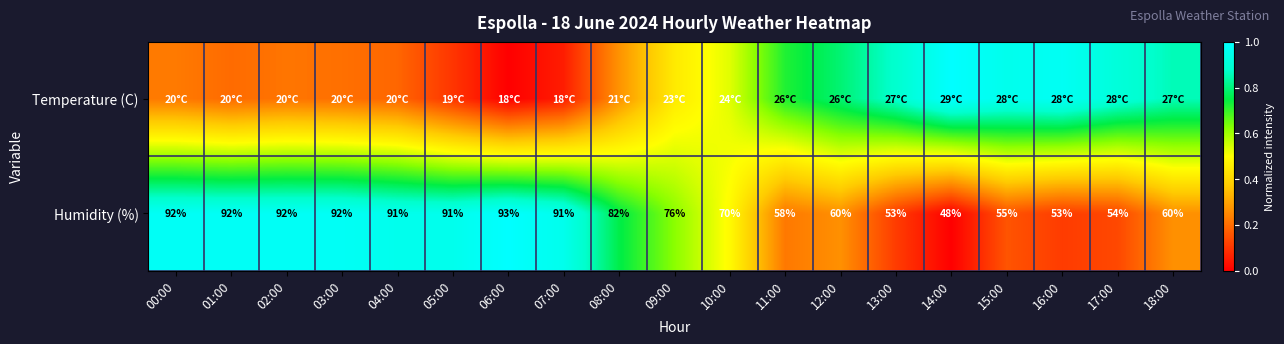

At 07:00, list the series in order from smallest to largest.

Temperature (C), Humidity (%)